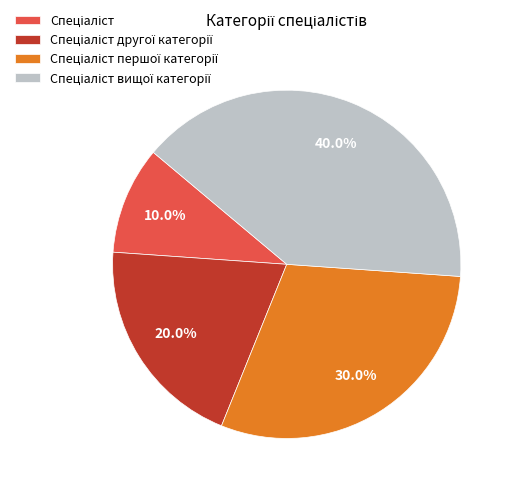

Is there any slice that represents more than half of the pie?

No